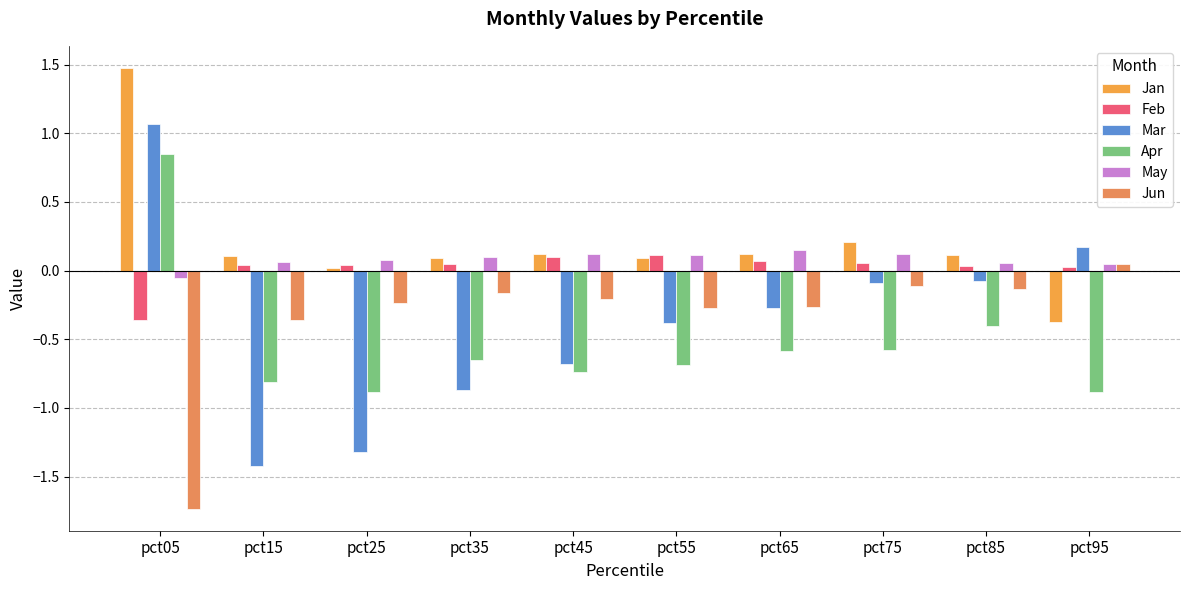

Between pct95 and pct55, which is larger?

pct55